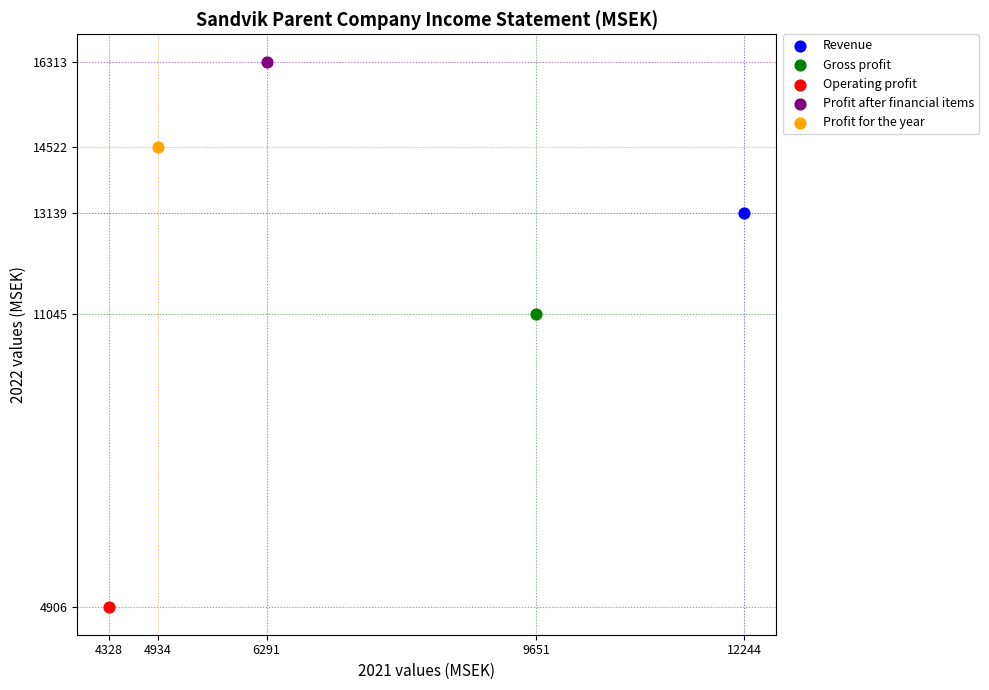

What are all the series names shown in the legend?

Revenue, Gross profit, Operating profit, Profit after financial items, Profit for the year